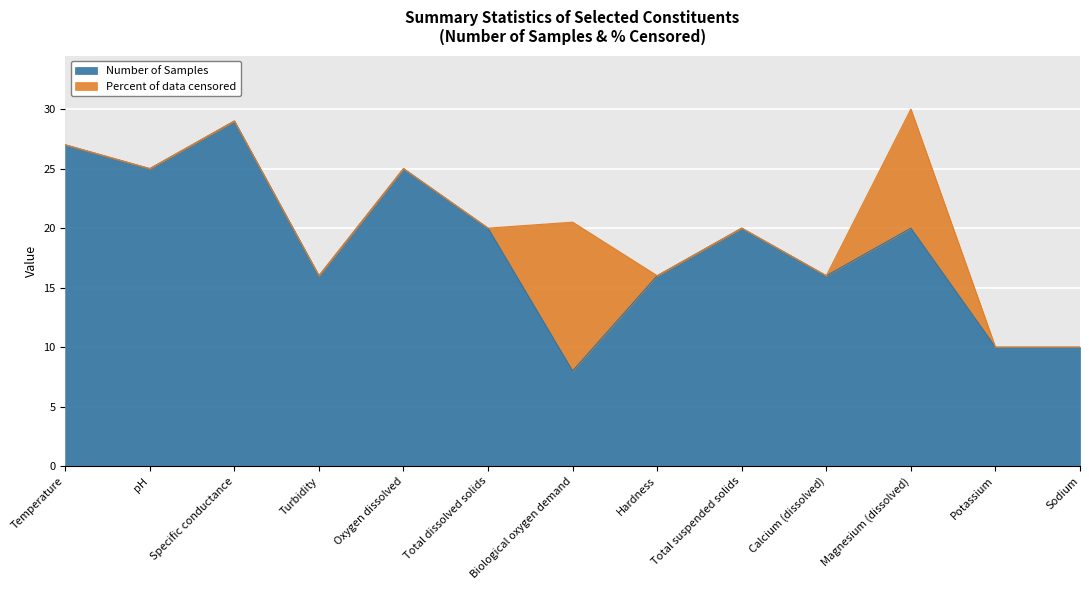

Which label corresponds to the largest value in the chart?

Specific conductance